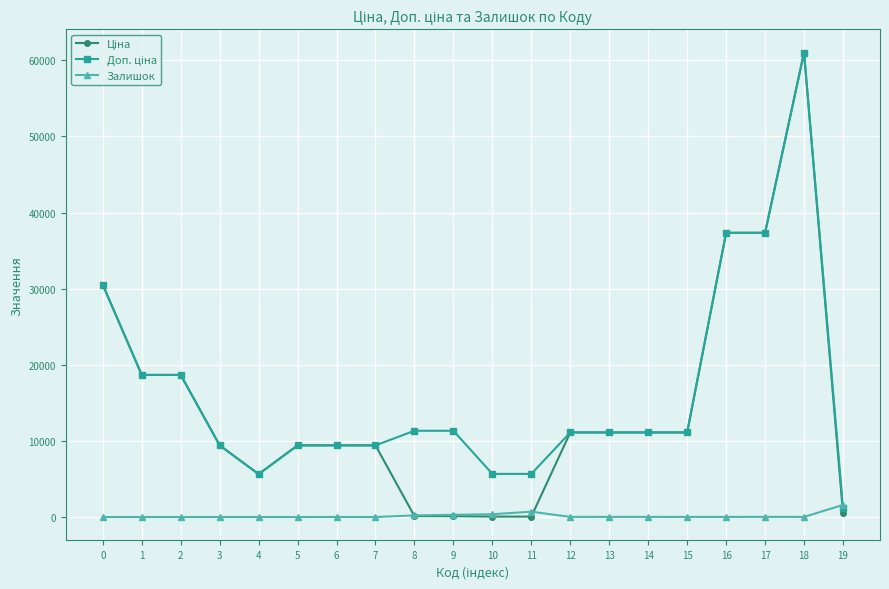

At how many categories does at least one series exceed 38179?

1